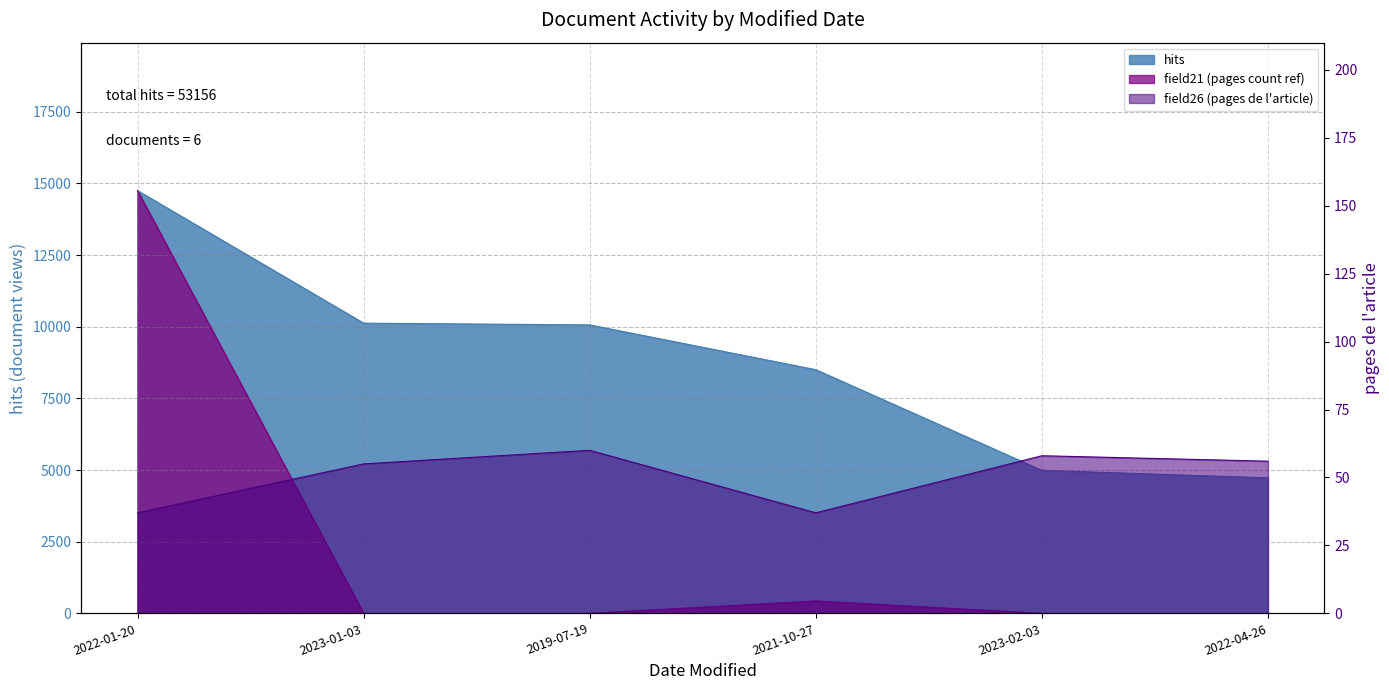

What are all the series names shown in the legend?

hits, field21, field26